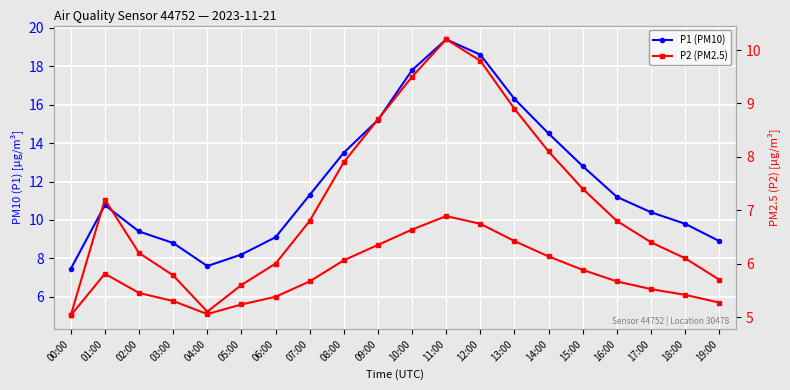

List the series in order of their overall mean, lowest first.

P2 (PM2.5), P1 (PM10)